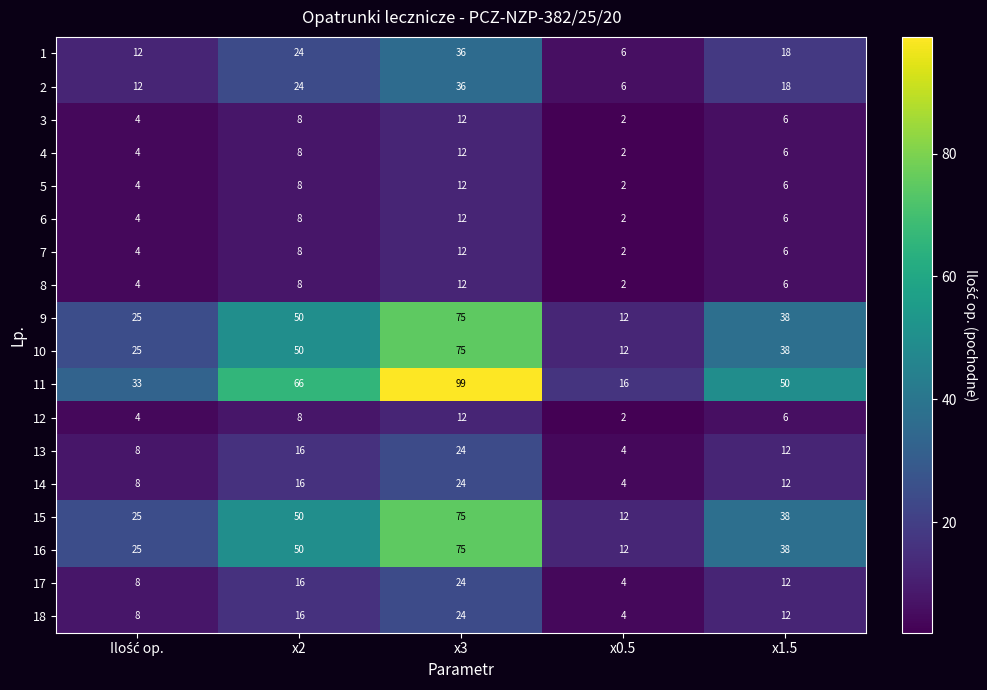

Which category has the highest value in the 7 series?

x3